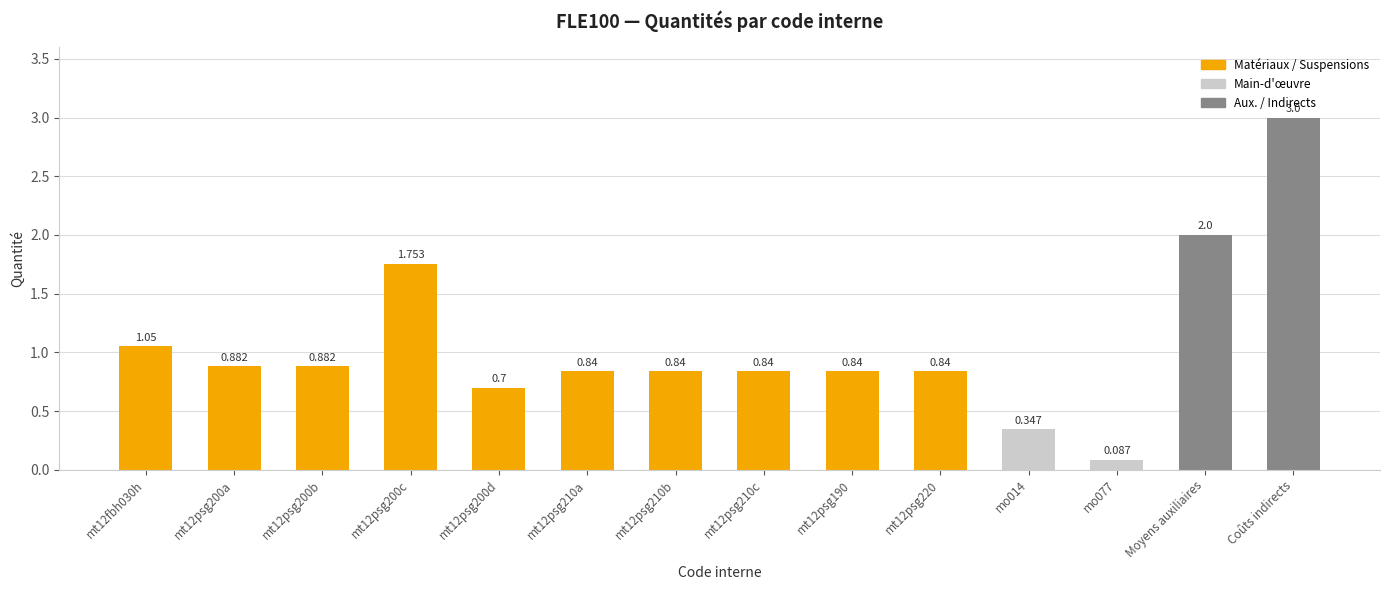

What is the value of the 14th bar from the left?

3.0